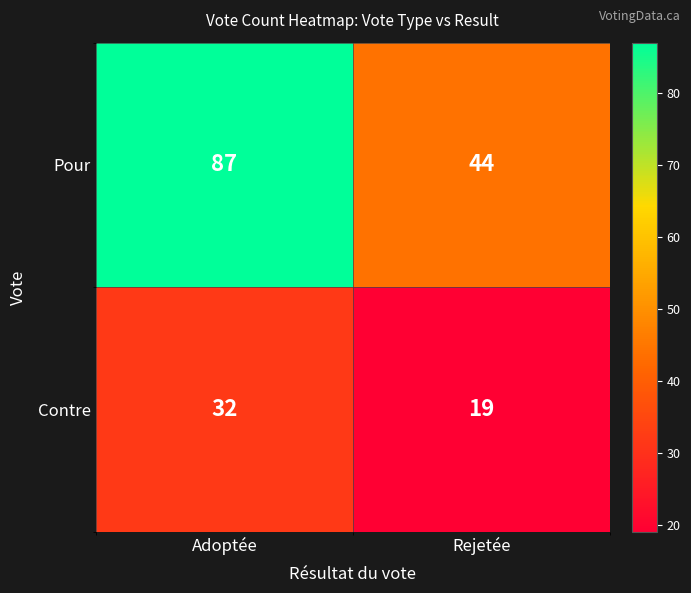

Which category has the lowest value across all series?

Rejetée